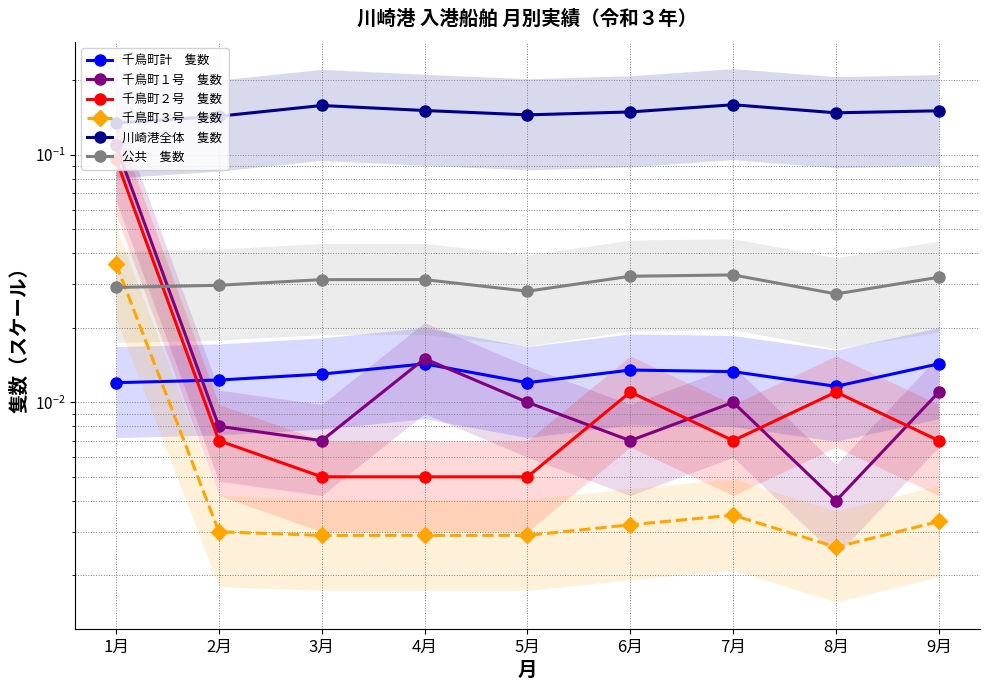

Which category has the lowest value across all series?

8月